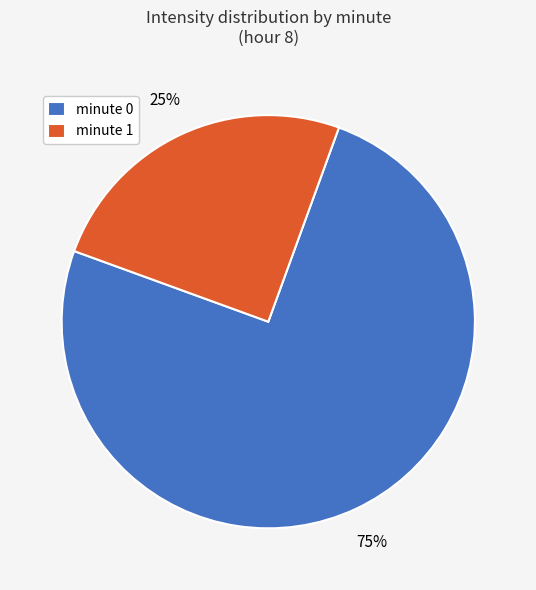

Is the sum of minute 1 and minute 0 greater than half?

Yes